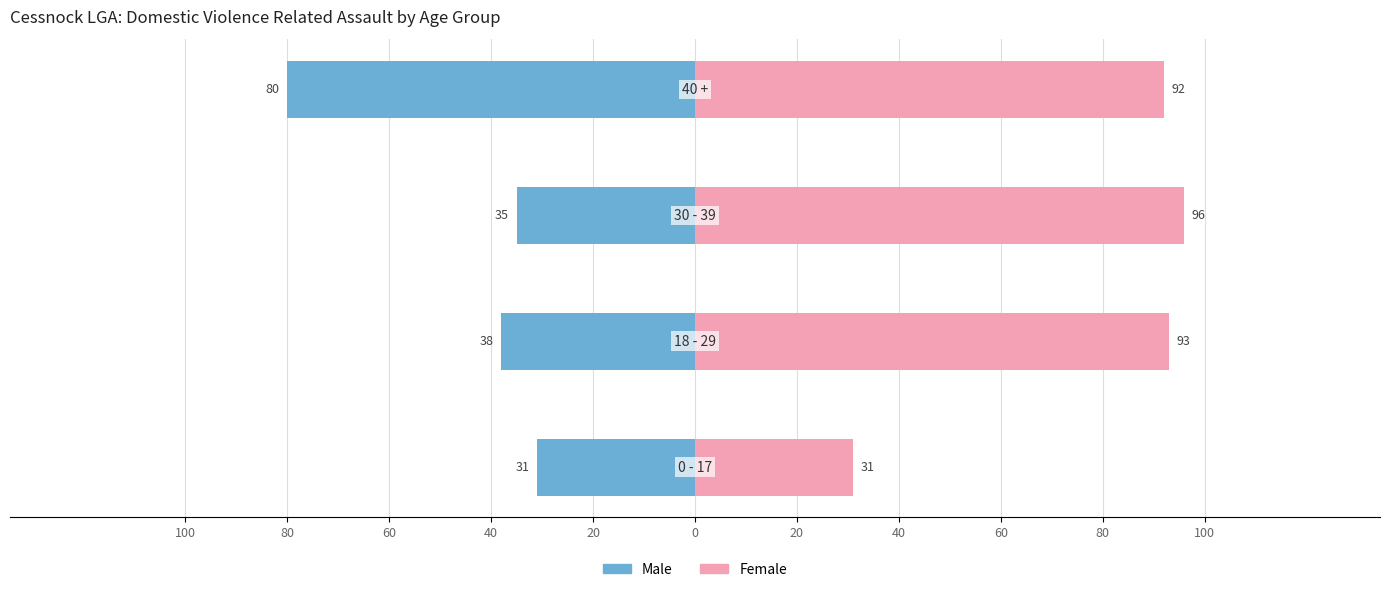

Reading right to left, what are all the values shown in this chart?

Male: -80	-35	-38	-31
Female: 92	96	93	31